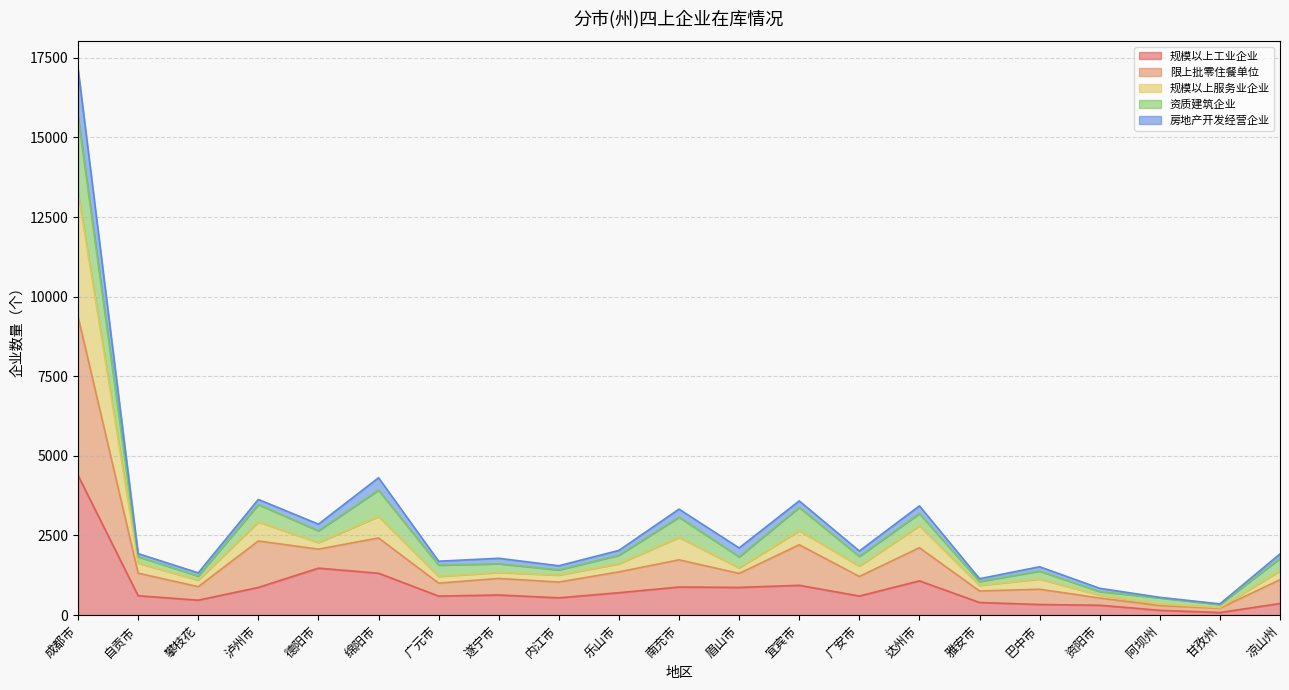

Which label corresponds to the largest value in the chart?

成都市